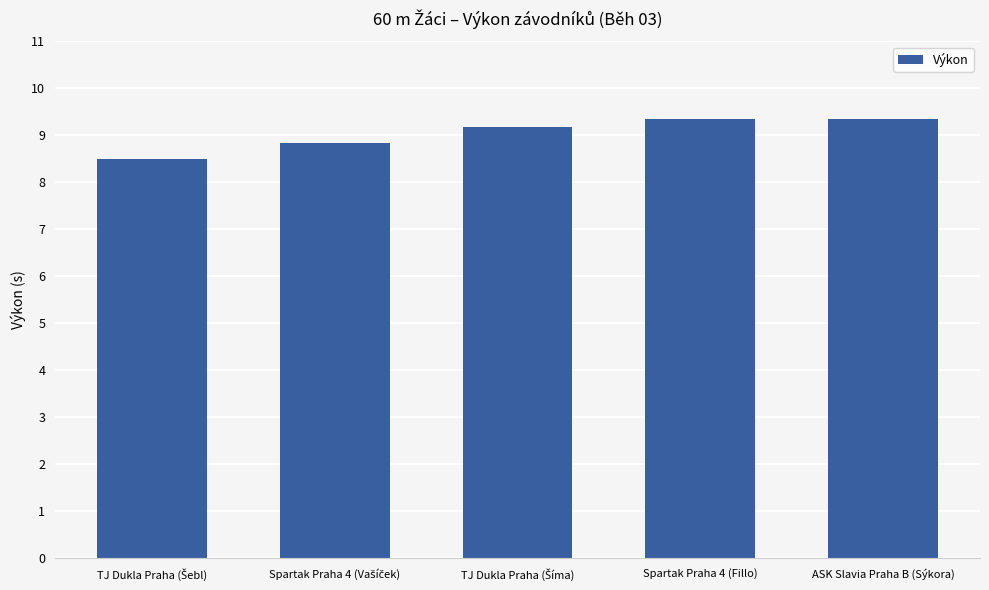

What is the ratio of the value at Spartak Praha 4 (Fillo) to the value at ASK Slavia Praha B (Sýkora)?

1.0